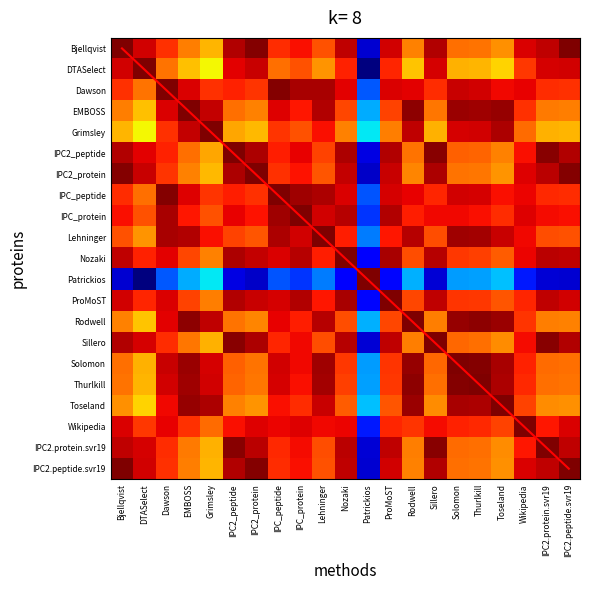

What is the difference between the highest and lowest values at IPC2.peptide.svr19?

19.9